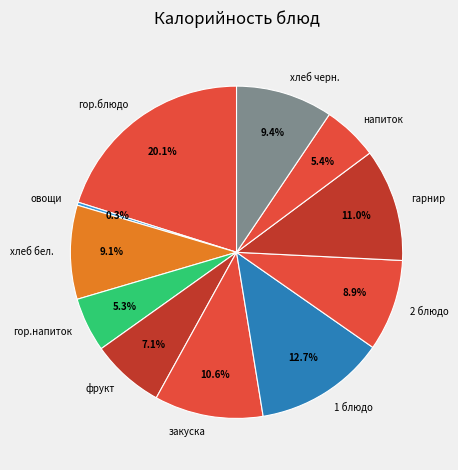

What is the largest slice in the pie chart?

гор.блюдо